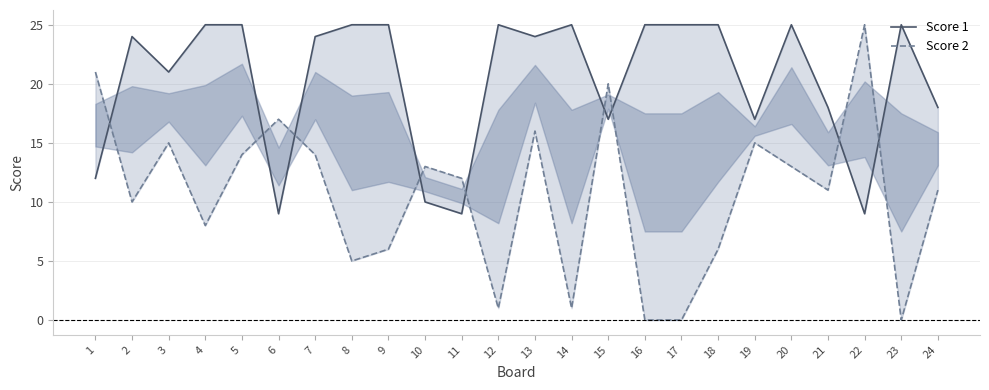

What is the value of the Score 1 point at the 6th from the left?

9